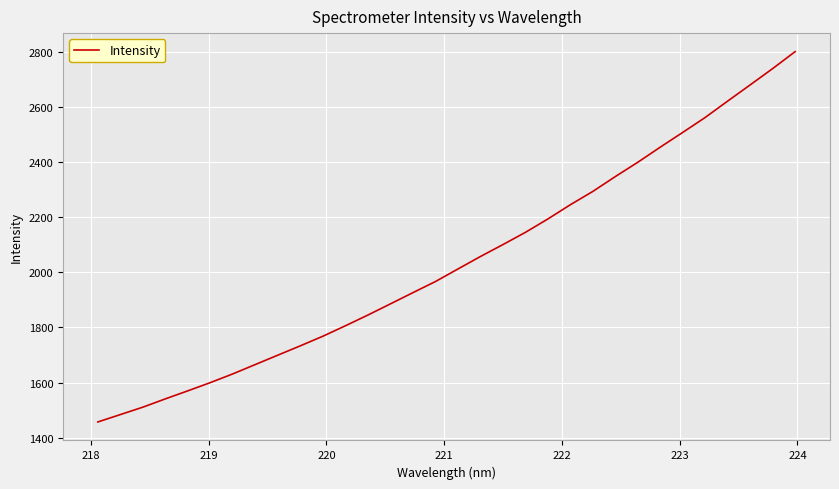

What is the minimum value shown in the chart?

1457.6